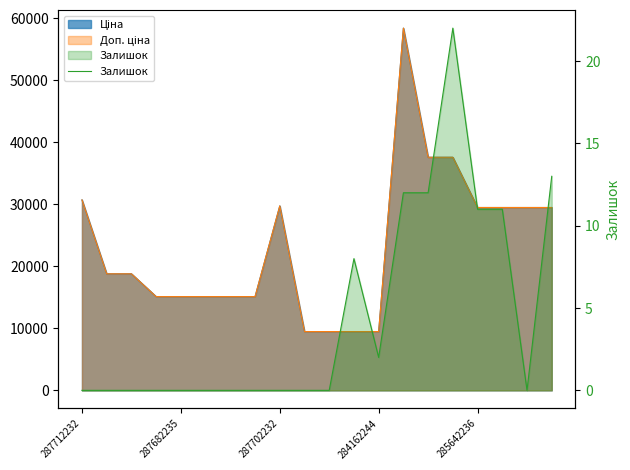

Reading left to right, what are all the values shown in this chart?

0	0	0	0	0	0	0	0	0	0	0	8	2	12	12	22	11	11	0	13